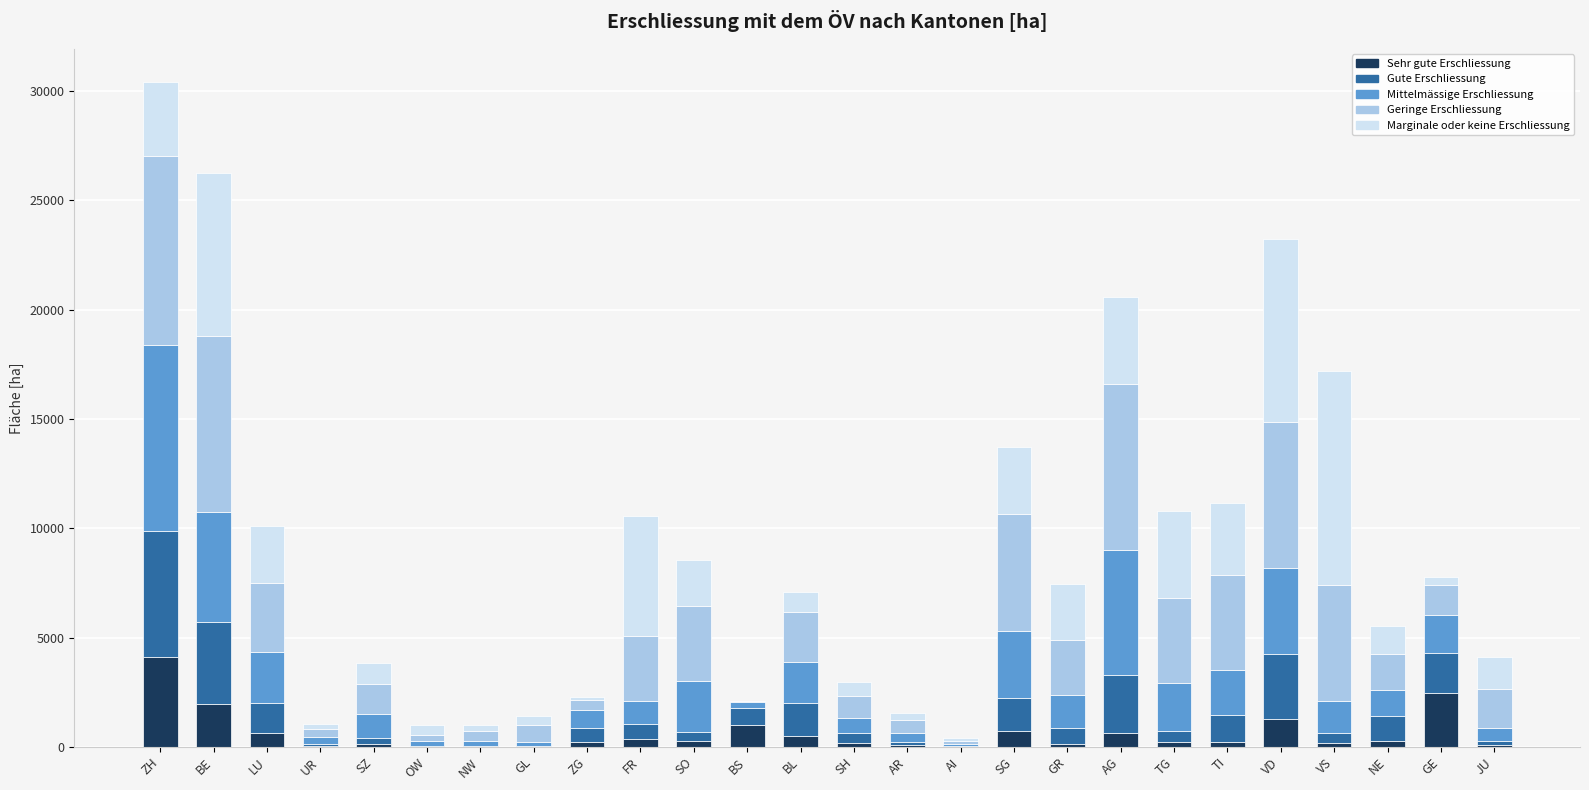

Read the Sehr gute Erschliessung value at VD.

1282.7